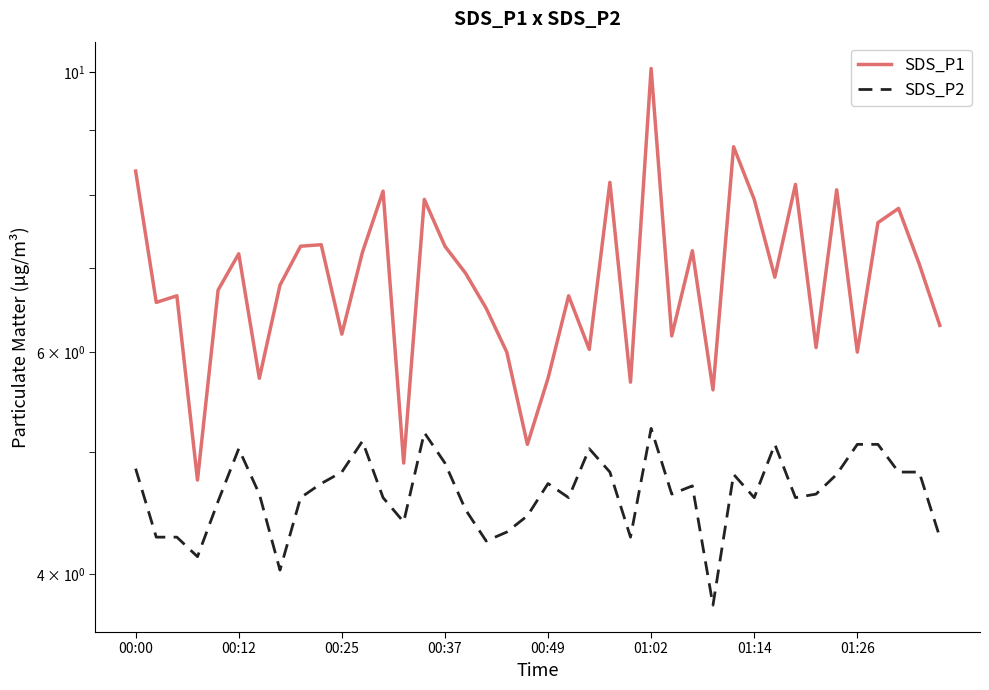

How many data points does each series have?

40